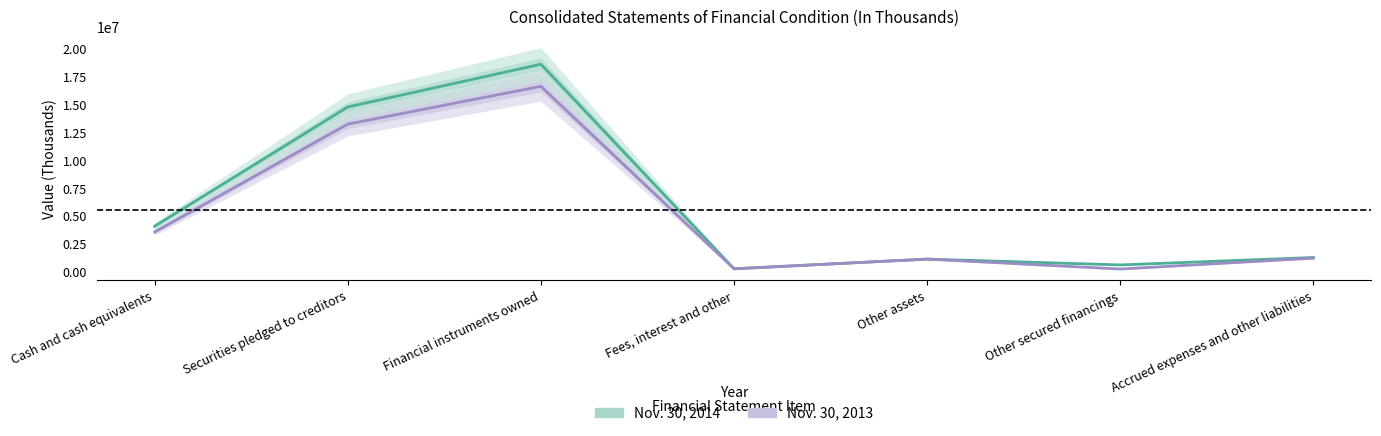

Is the value of Nov. 30, 2014 at Securities pledged to creditors greater than the value of Nov. 30, 2013 at Other assets?

Yes